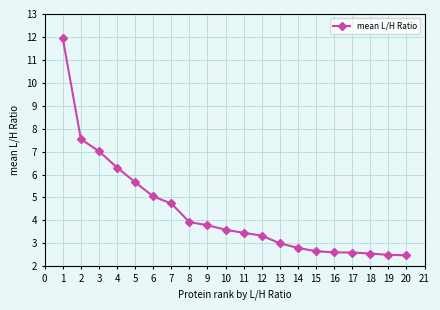

What is the sum of all values?

87.6